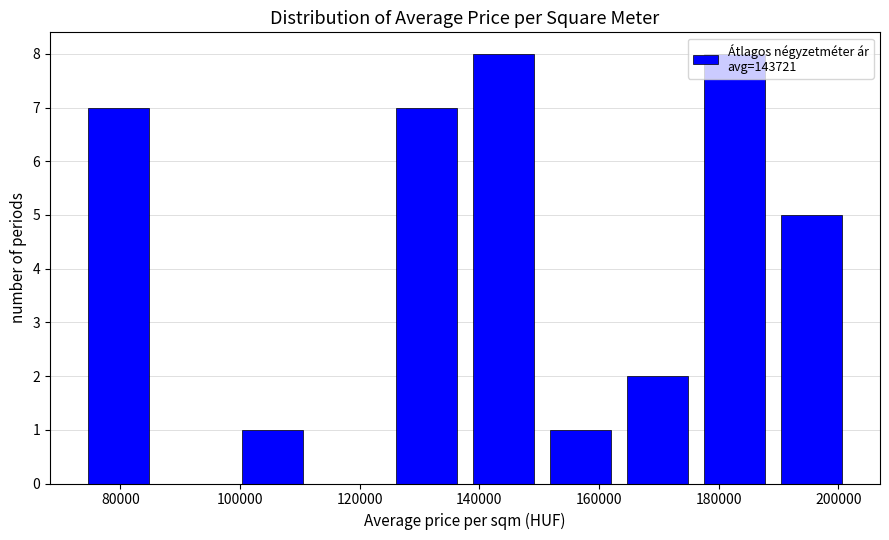

How tall is the bar that spans 98000 to 112000 on the x-axis? Neither the bar edges nor the heights are printed on the chart, so give them approximately, as read against the axes.

1